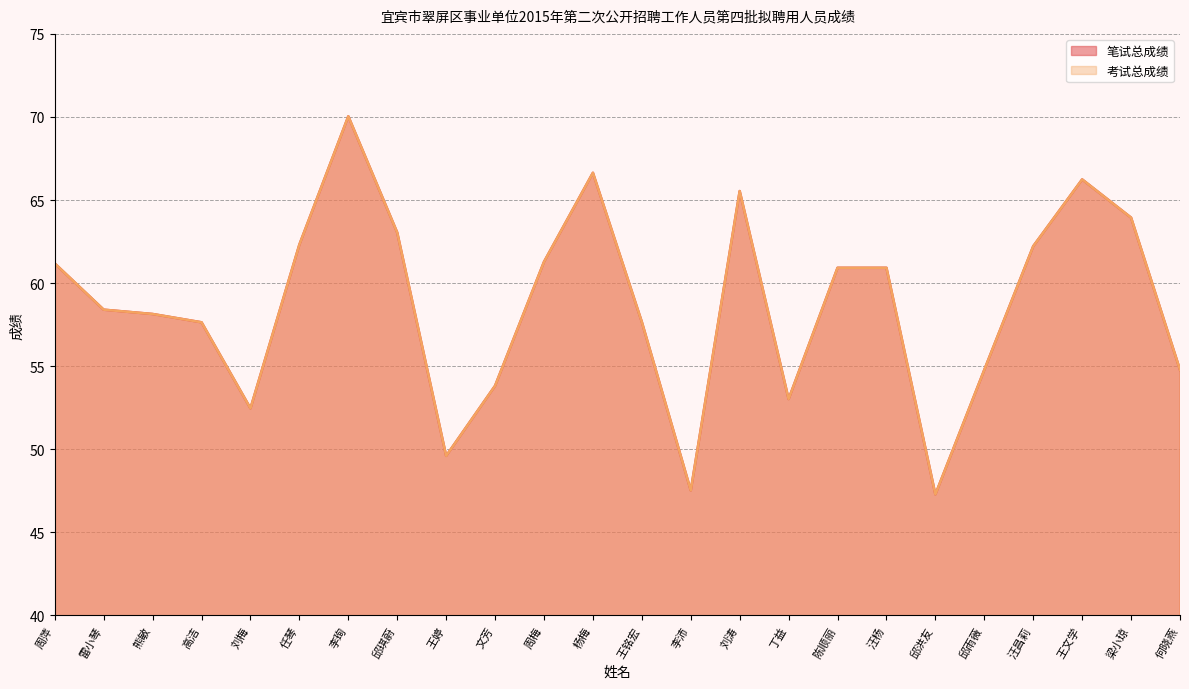

What are all the series names shown in the legend?

笔试总成绩, 考试总成绩